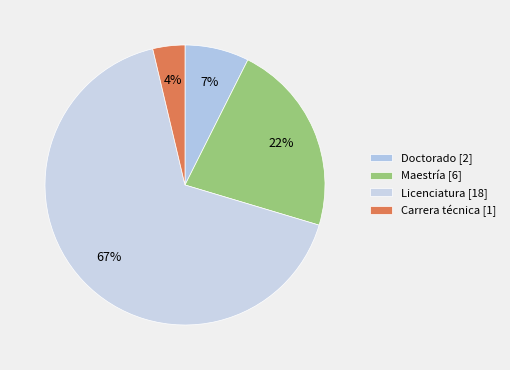

Count the number of slices in the pie.

4